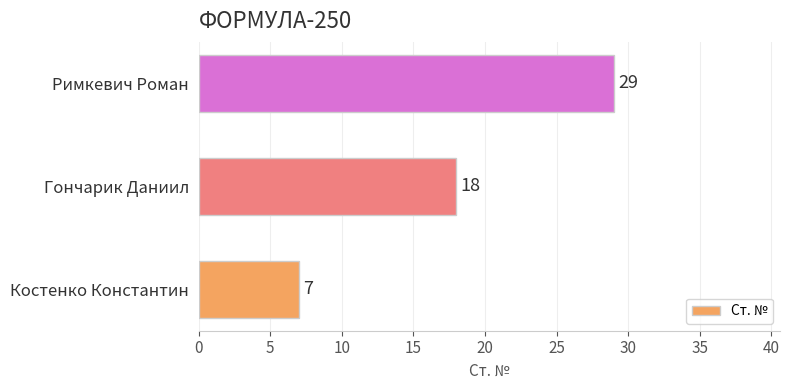

How many bars are there in total?

3